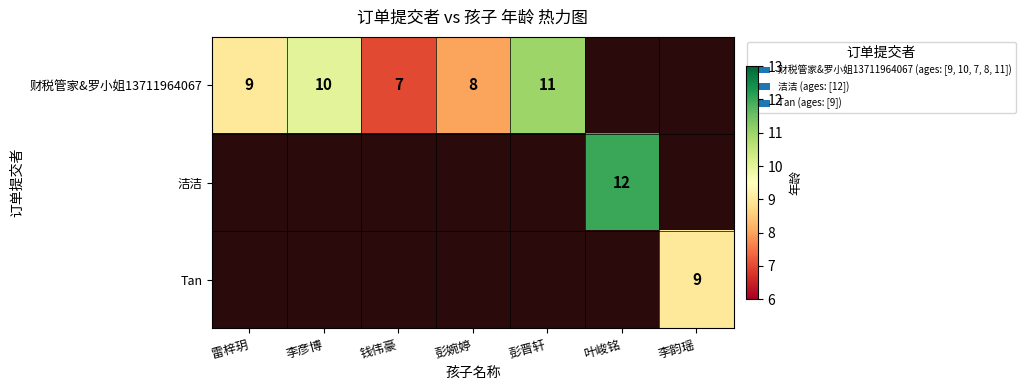

The value of 洁洁 at 叶峻铭 is 12. True or false?

True